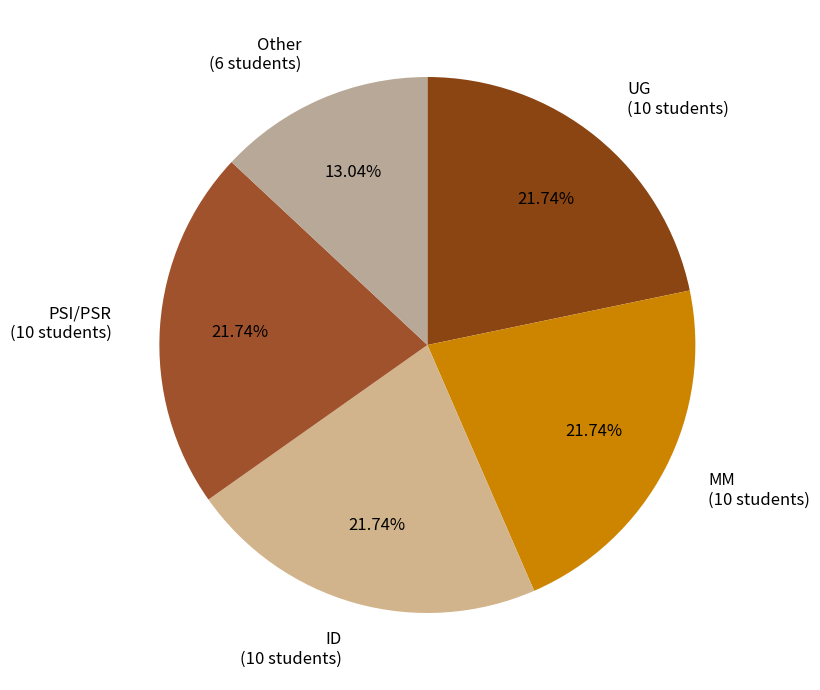

Approximately how many times larger is the value at ID (10 students) compared to MM (10 students)?

1.0